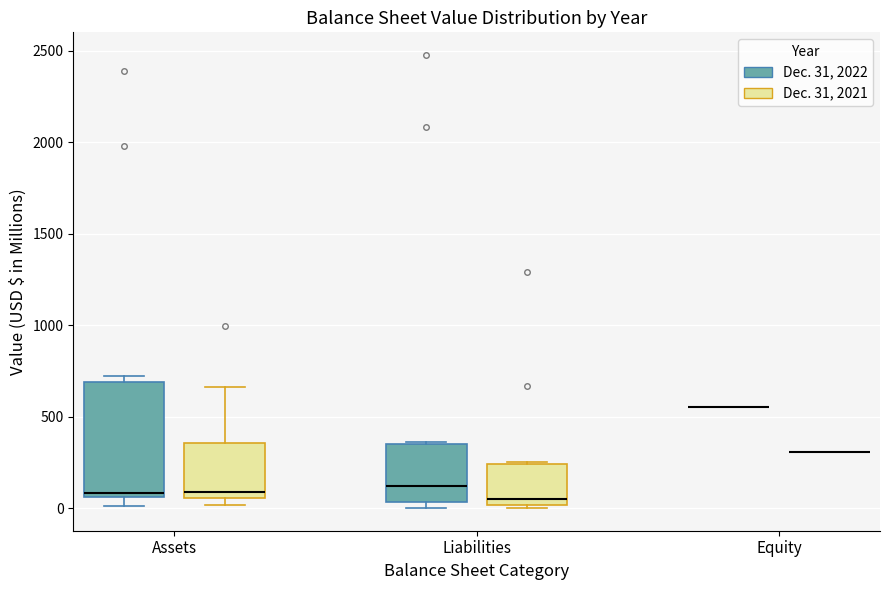

Where does the median line of the box for Assets (Dec. 31, 2021) sit on the y-axis? The values are not printed on the chart, so give them approximately, as read against the axis.

100